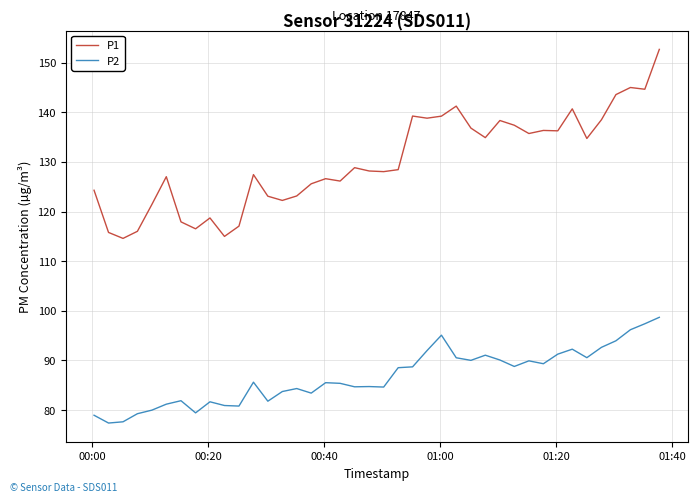

How many lines are shown in the chart?

2